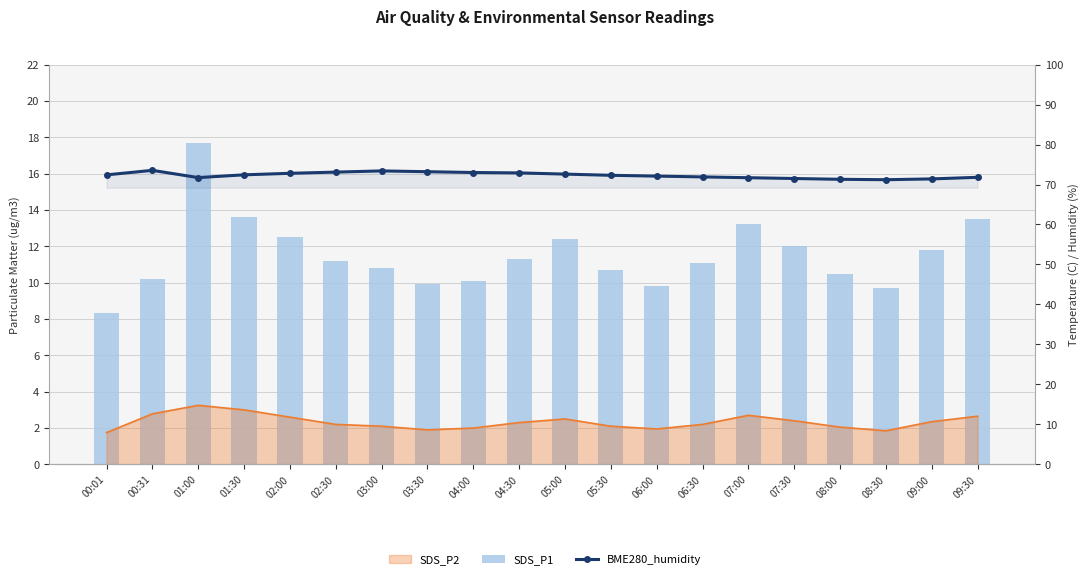

Is the value of BME280_humidity at 08:30 greater than the value of SDS_P1 at 03:00?

Yes